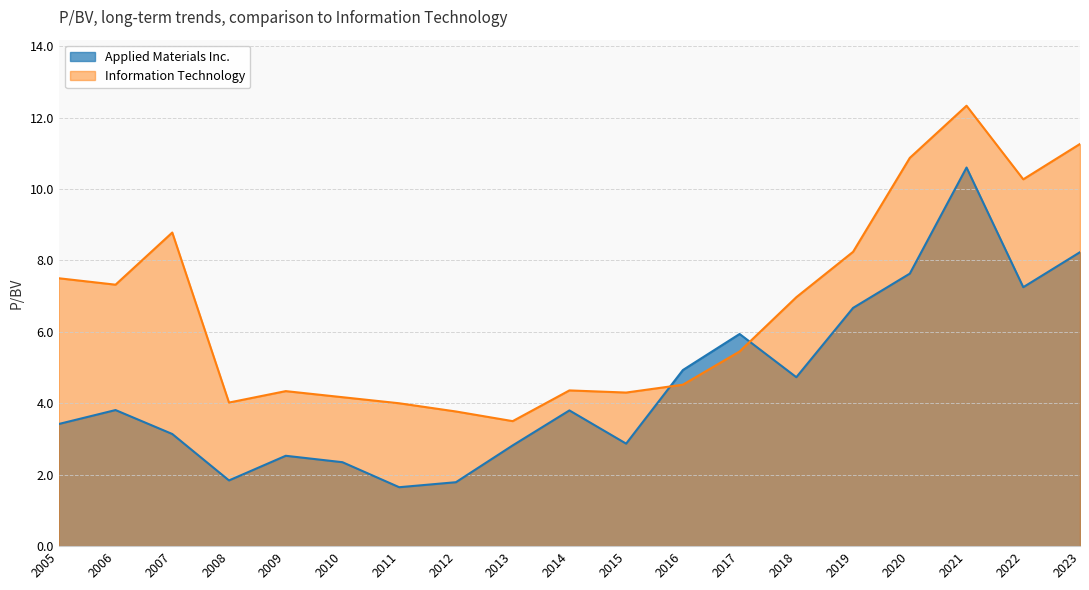

What is the difference between the maximum and minimum values in the Information Technology series?

8.8